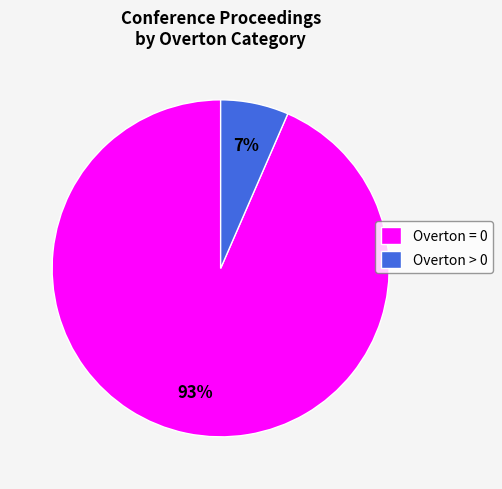

To the nearest percent, what portion does Overton = 0 represent?

93%